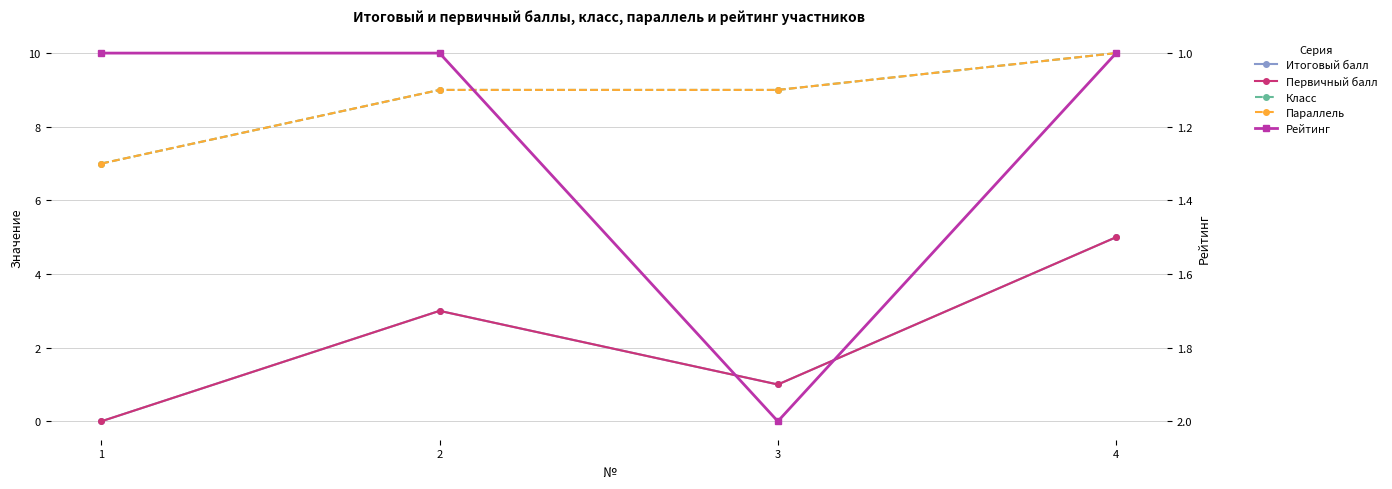

Which category has the lowest value across all series?

1